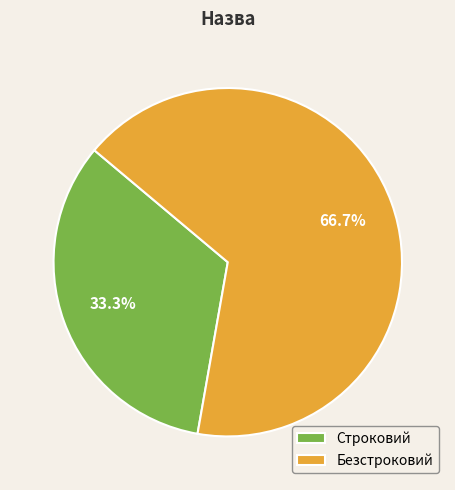

How much of the chart is everything except Строковий?

66.7%